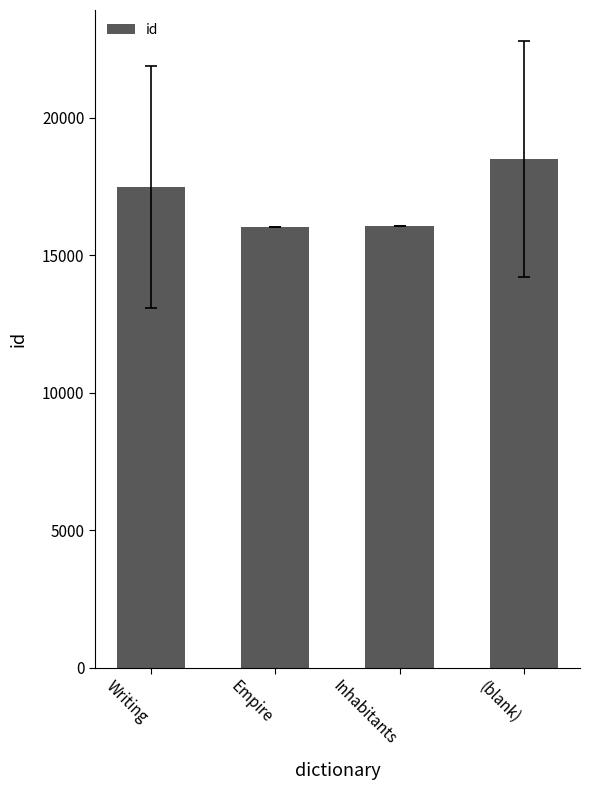

What is the approximate value at Writing?

17482.7